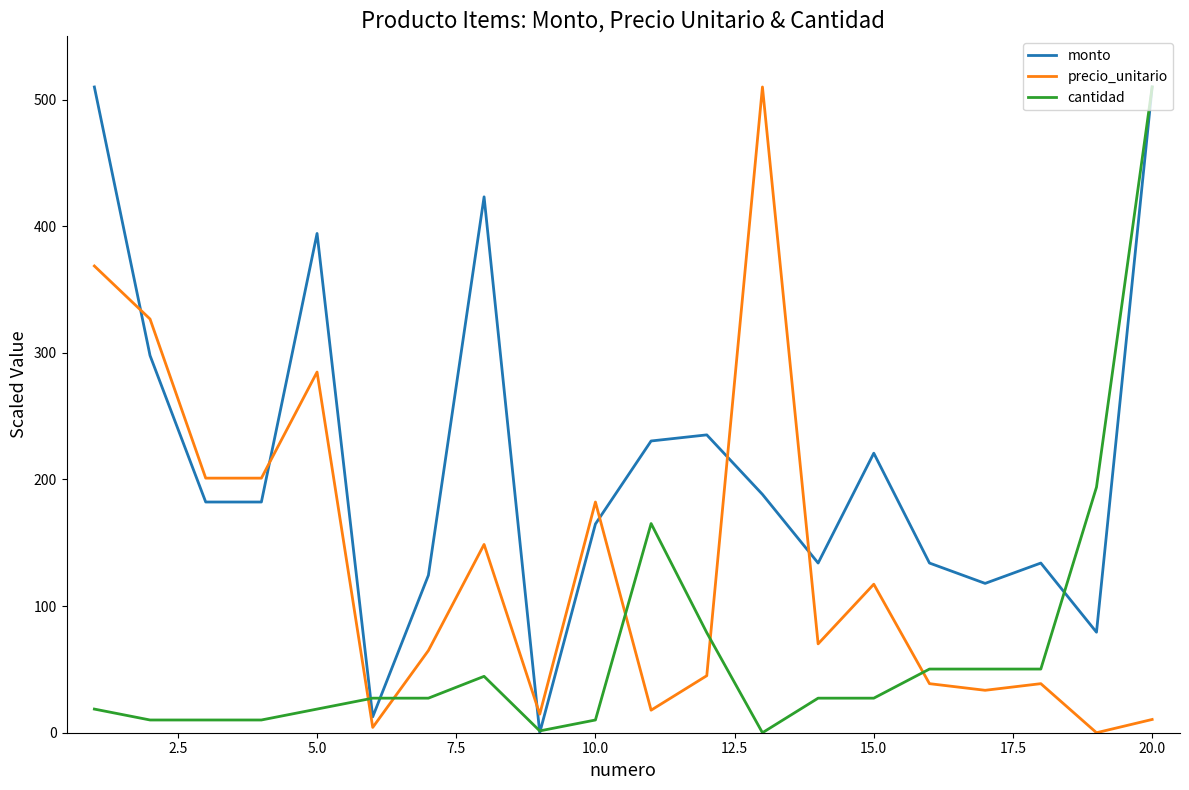

What is the highest value of the precio_unitario series?

510.0